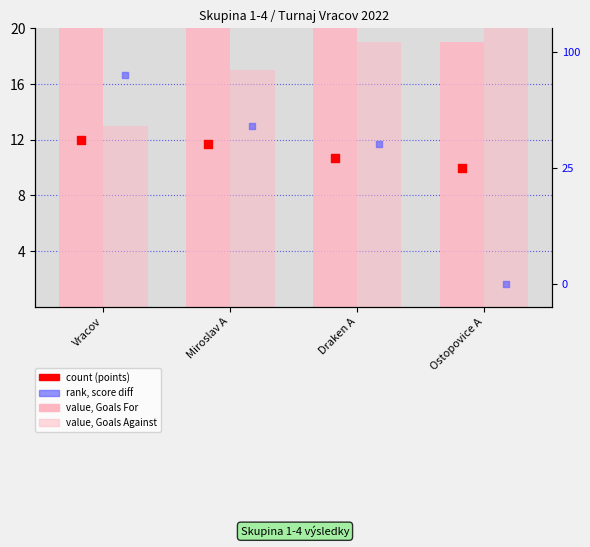

Which series has the widest spread of Y values?

rank (score diff)